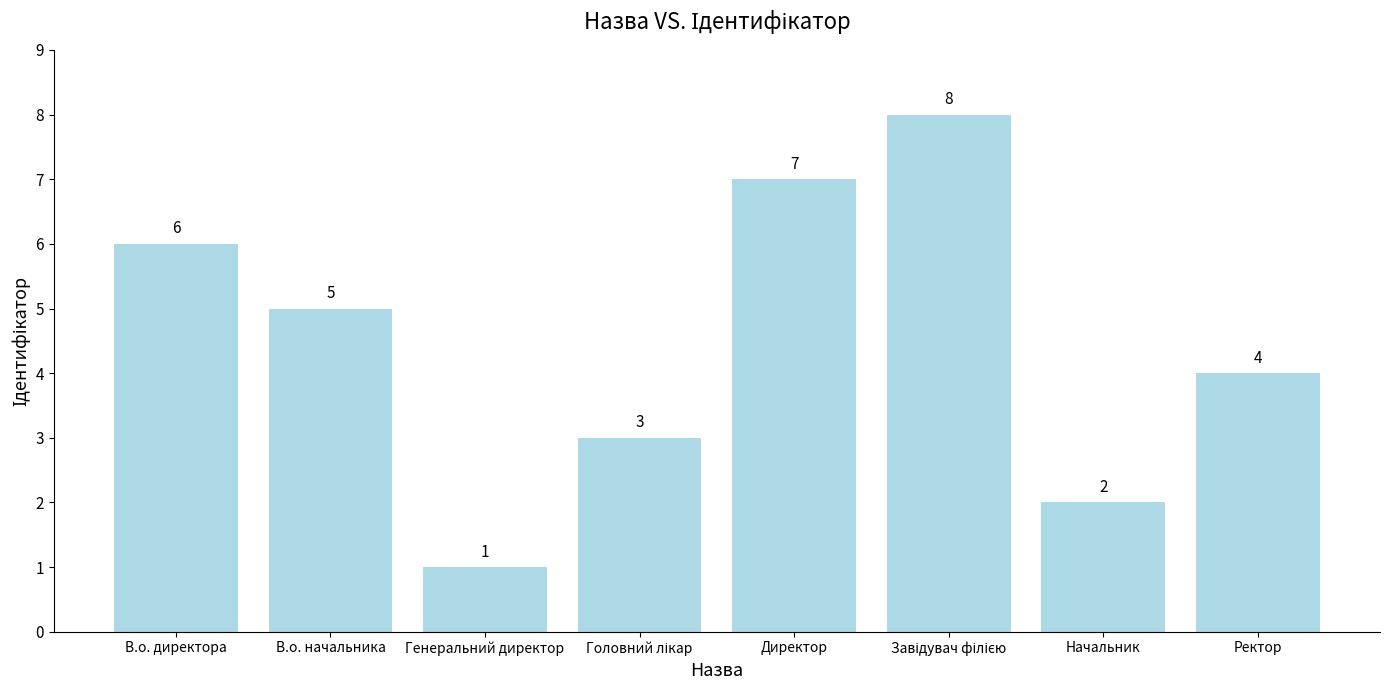

Reading right to left, transcribe all the data shown in this chart.

4	2	8	7	3	1	5	6